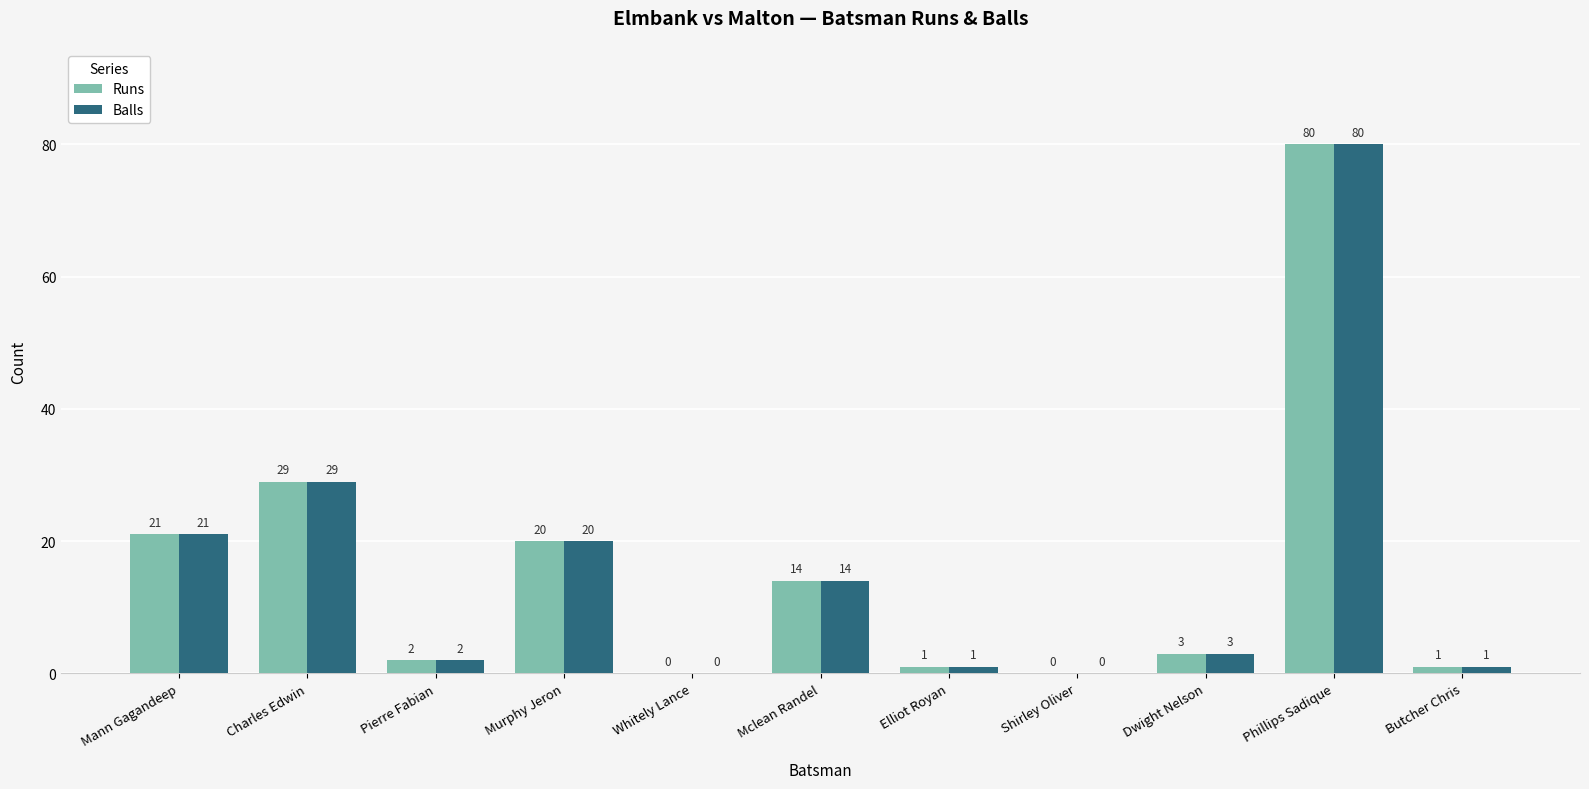

Reading left to right, extract all data points from this chart.

Runs: Mann Gagandeep=21	Charles Edwin=29	Pierre Fabian=2	Murphy Jeron=20	Whitely Lance=0	Mclean Randel=14	Elliot Royan=1	Shirley Oliver=0	Dwight Nelson=3	Phillips Sadique=80	Butcher Chris=1
Balls: Mann Gagandeep=21	Charles Edwin=29	Pierre Fabian=2	Murphy Jeron=20	Whitely Lance=0	Mclean Randel=14	Elliot Royan=1	Shirley Oliver=0	Dwight Nelson=3	Phillips Sadique=80	Butcher Chris=1